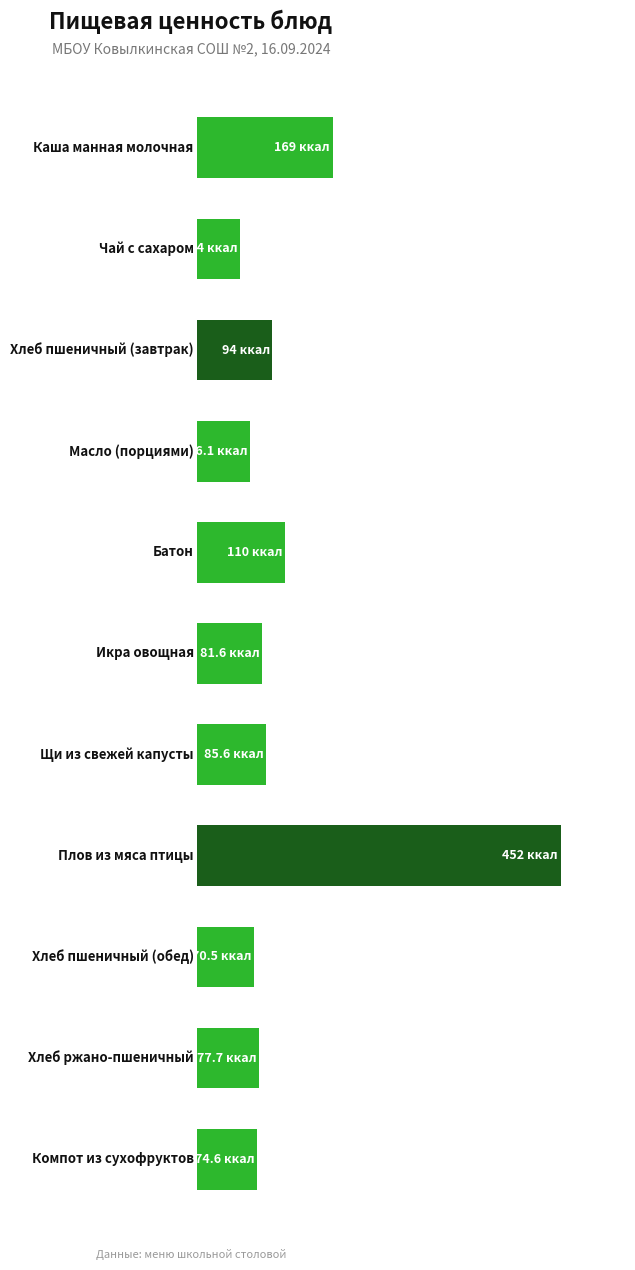

Does the chart contain any negative values?

No